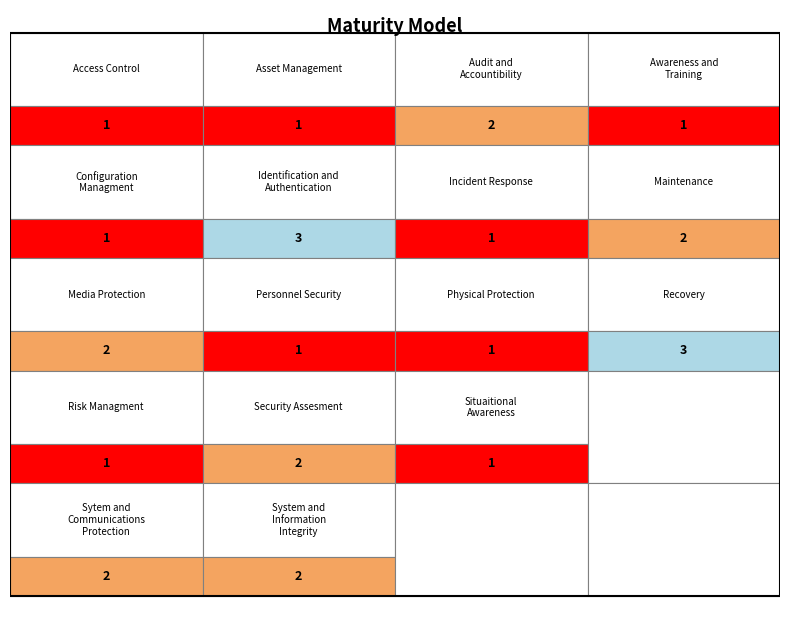

Reading left to right, what are all the values shown in this chart?

values=1	1=1	2=2	3=1	4=1	5=3	6=1	7=2	8=2	9=1	10=1	11=3	12=1	13=2	14=1	15=2	16=2